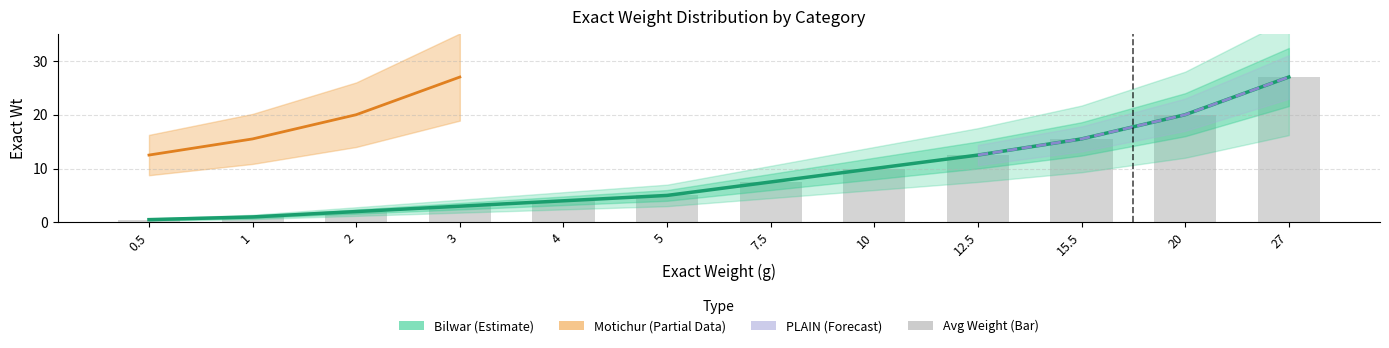

List the labels in order of Bilwar value, smallest first.

0.5, 1, 2, 3, 4, 5, 7.5, 10, 12.5, 15.5, 20, 27